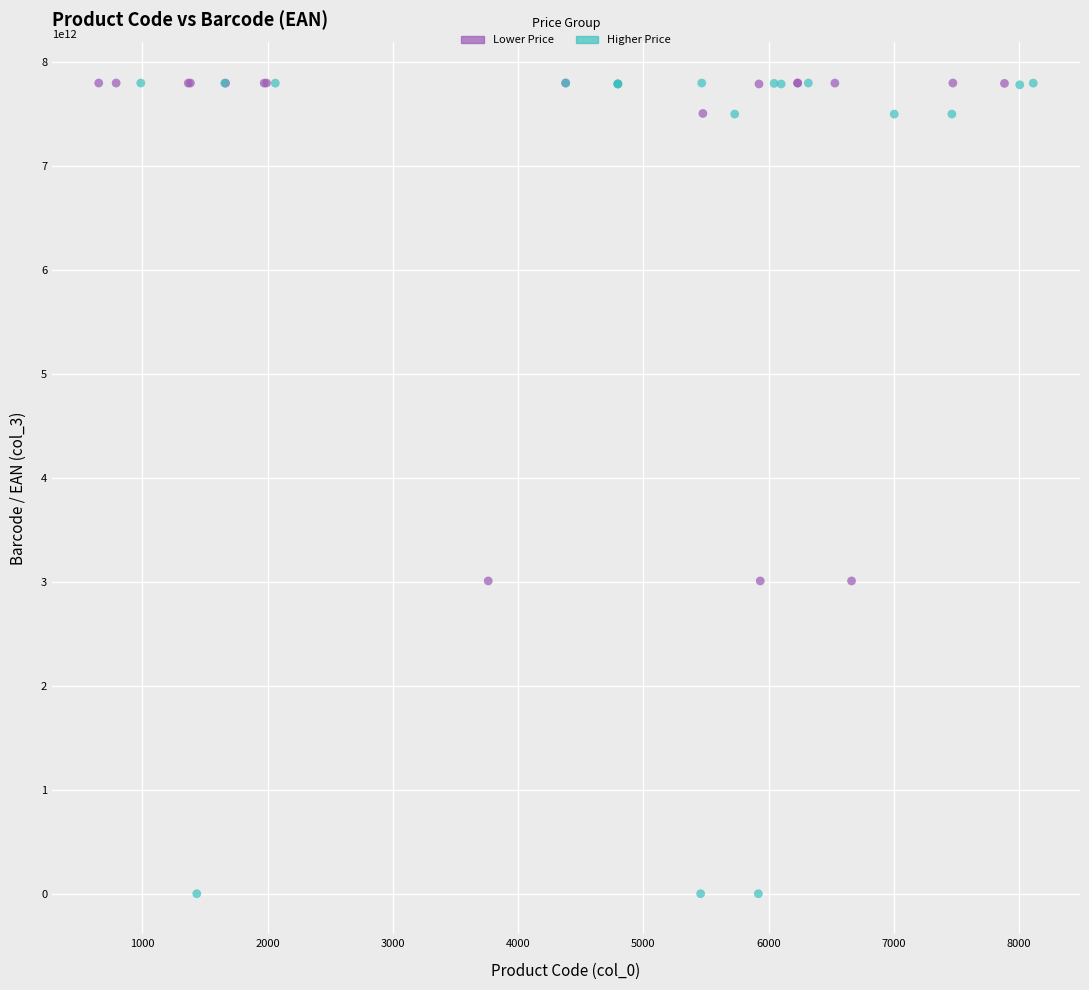

Which series contains the lowest Y value?

Higher Price